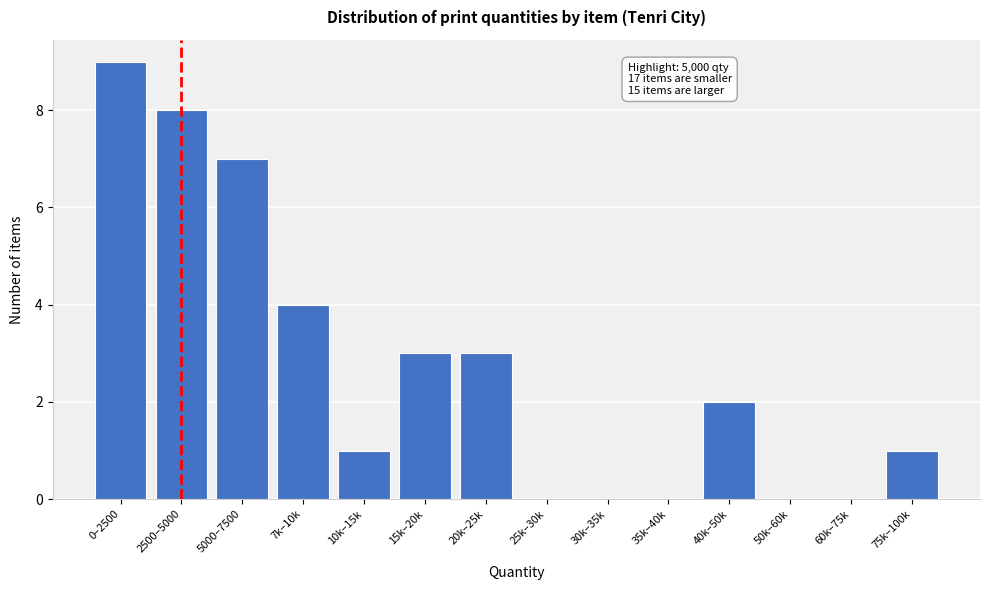

Reading left to right, what are all the values shown in this chart?

0–2500=9	2500–5000=8	5000–7500=7	7k–10k=4	10k–15k=1	15k–20k=3	20k–25k=3	25k–30k=0	30k–35k=0	35k–40k=0	40k–50k=2	50k–60k=0	60k–75k=0	75k–100k=1